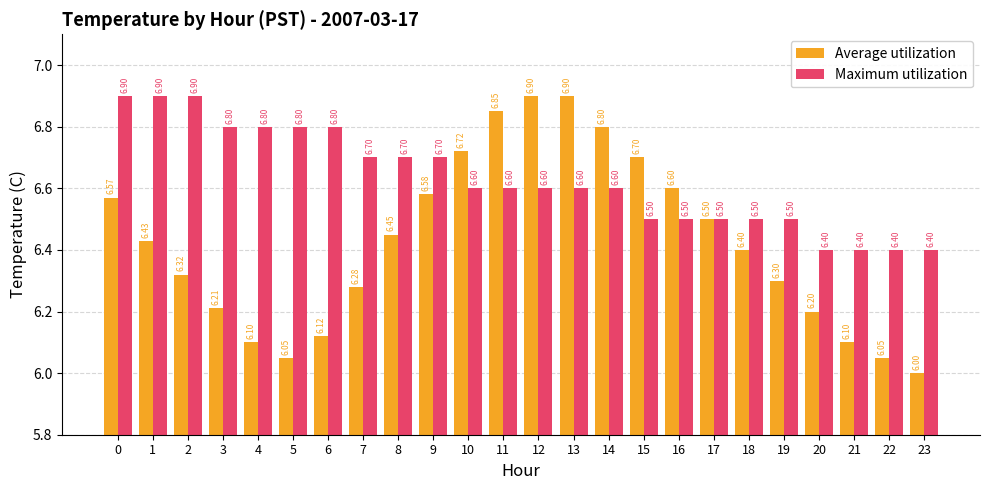

Is it true that Average utilization equals 3.6 at 21?

False